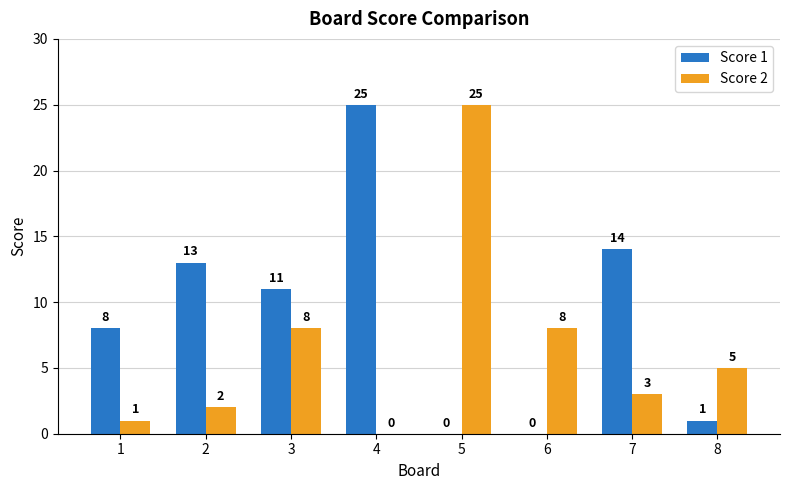

What is the maximum value shown in the chart?

25